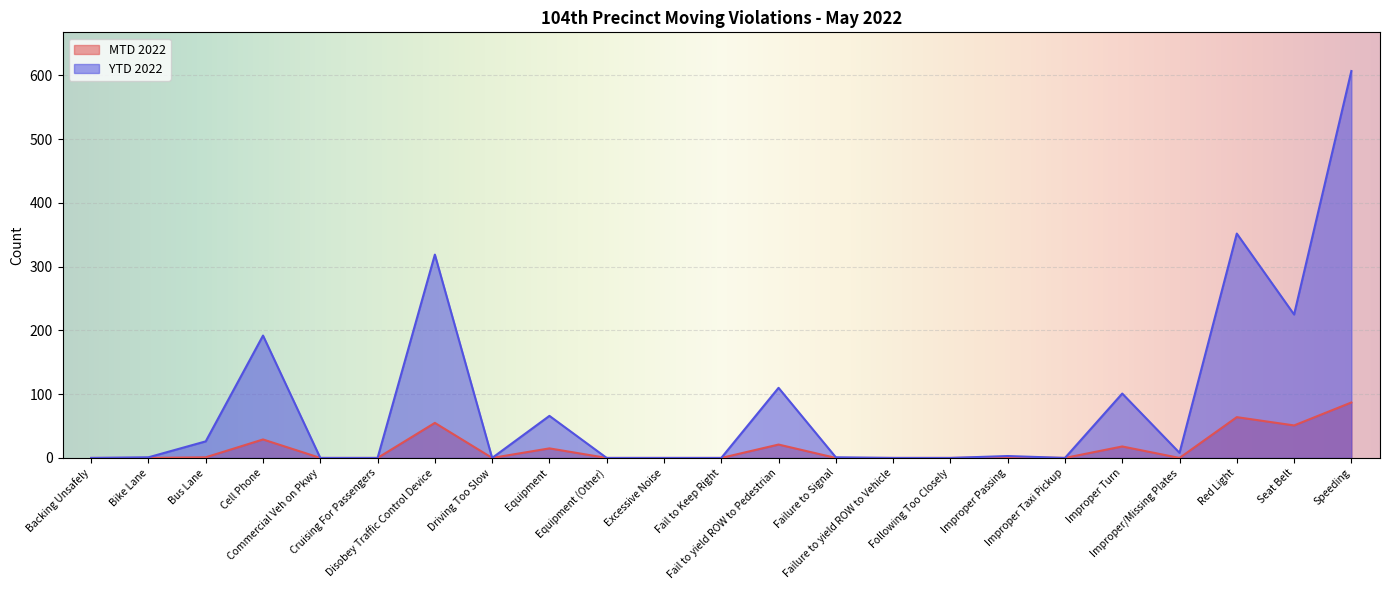

Where is YTD 2022 nearest to the value 303?

Disobey Traffic Control Device